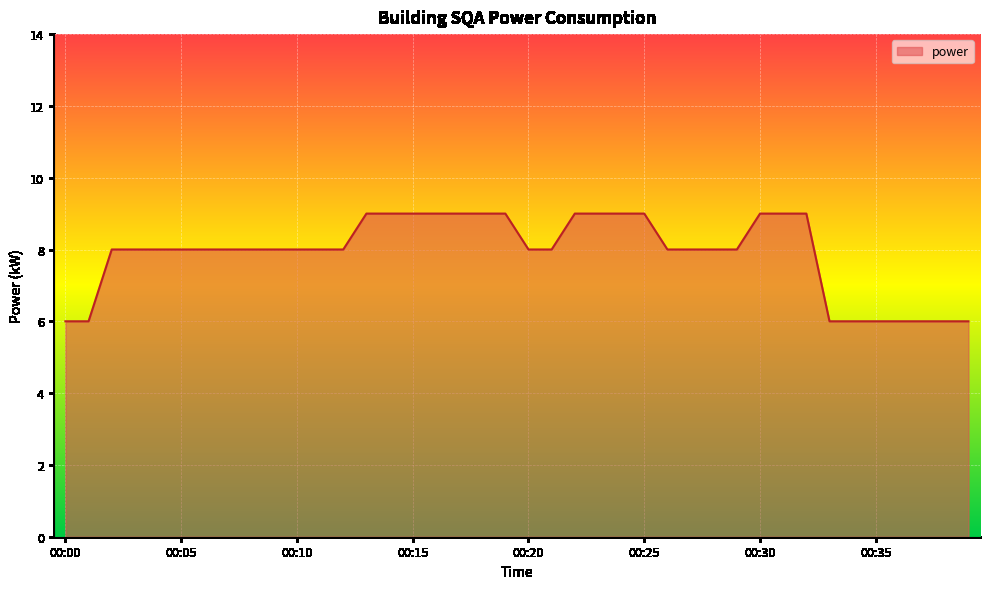

What is the greatest value displayed?

9